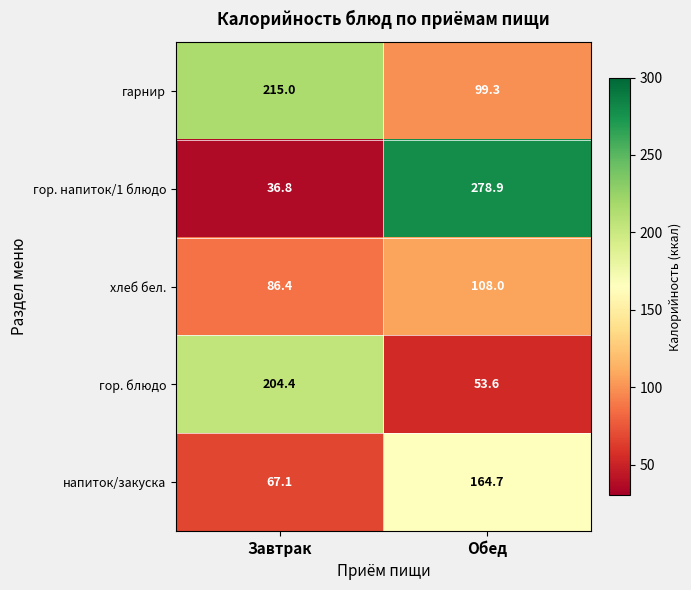

Which category has the highest value across all series?

Обед